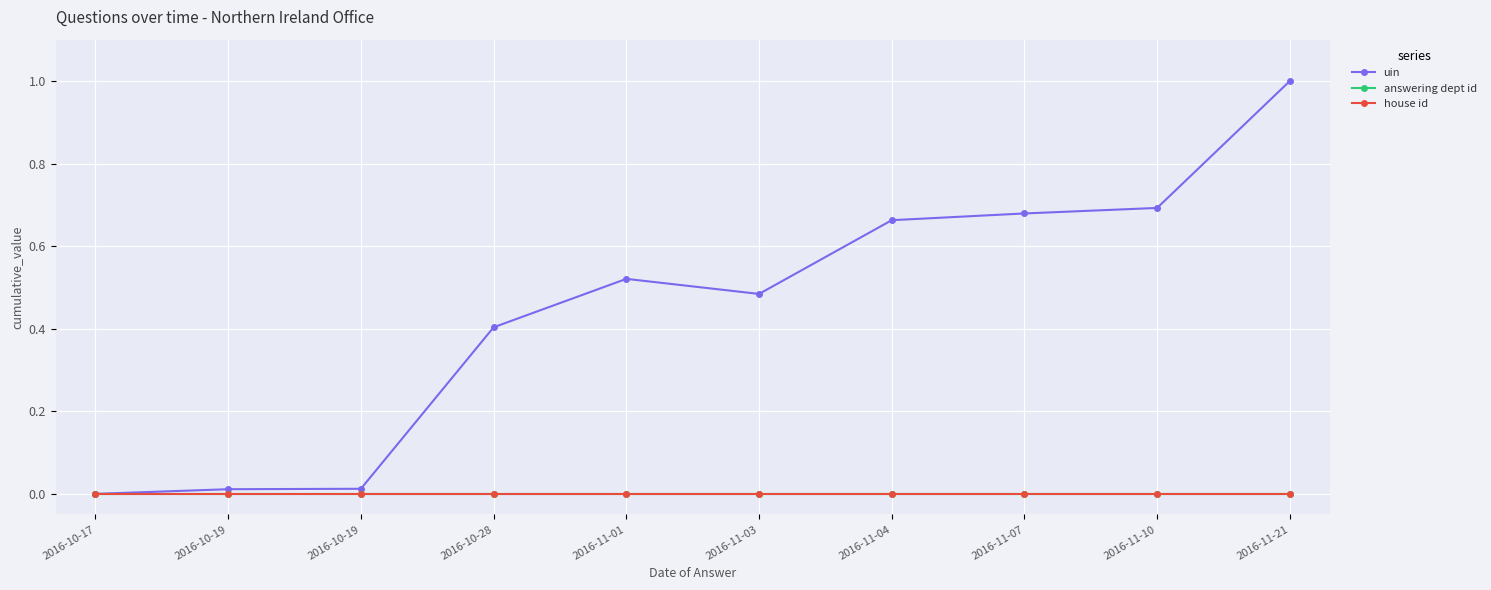

In uin, how many points are higher than both neighbors (excluding endpoints)?

1